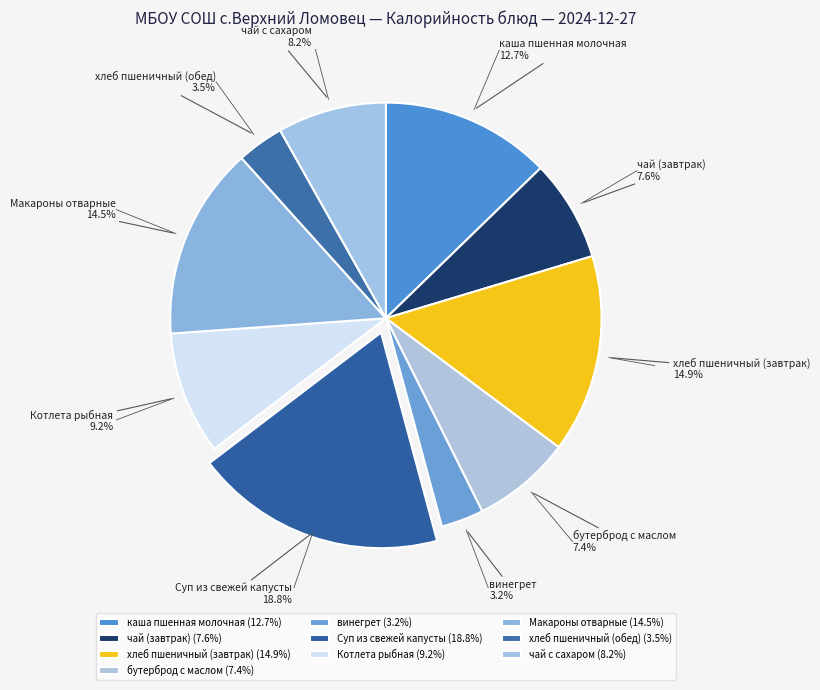

Is чай с сахаром the majority of the pie?

No